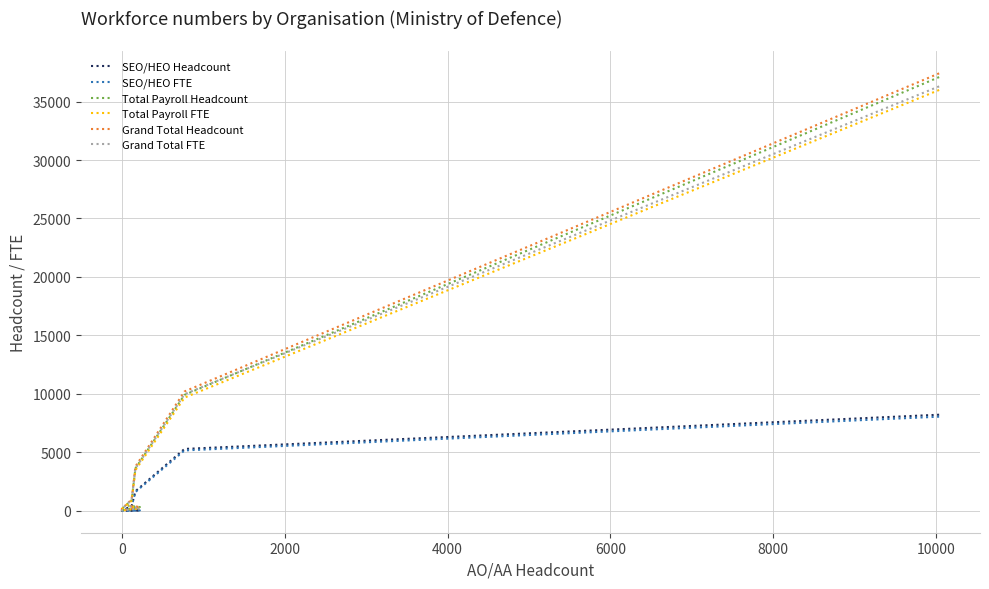

How many values in the SEO/HEO FTE series exceed 410?

4